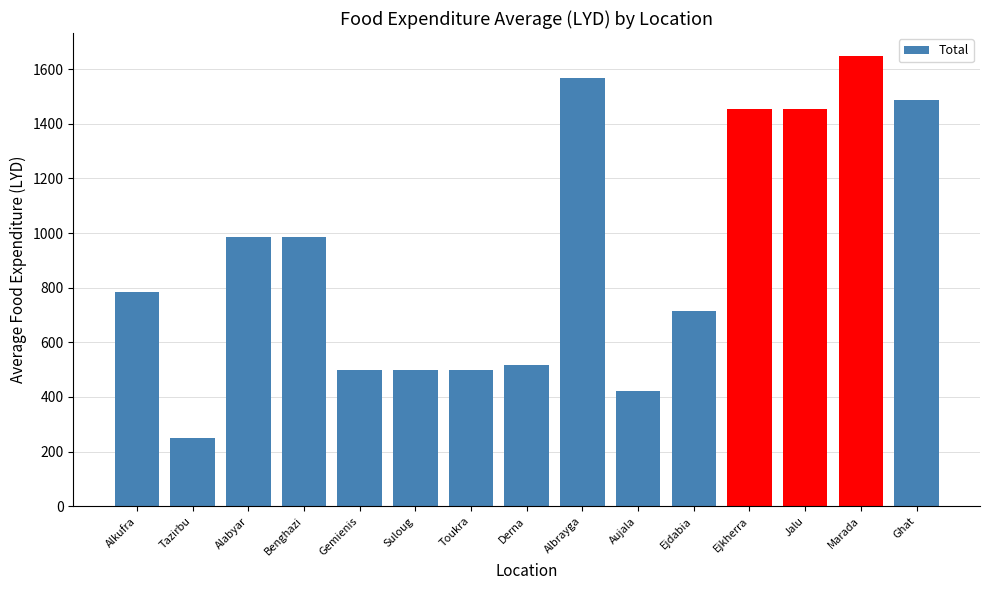

What is the value of the 4th bar from the left?

986.4